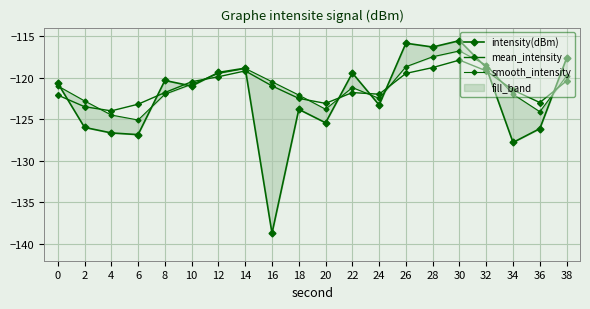

True or false: mean_intensity has more than 0 interior local peaks.

True